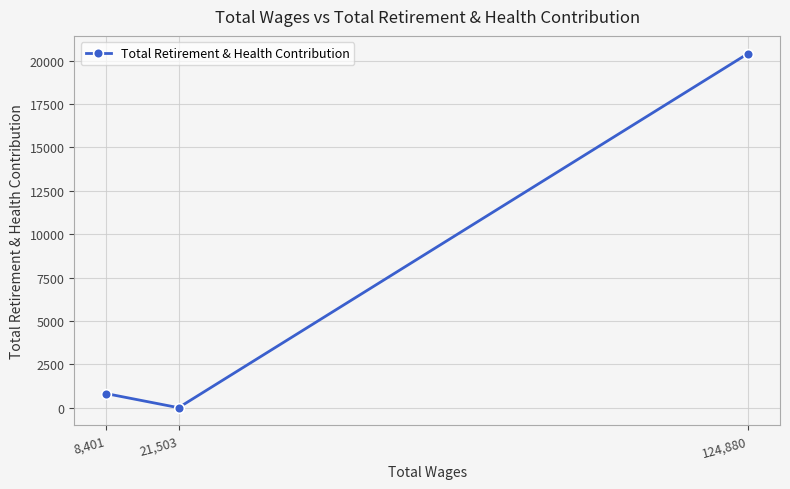

Does the chart have visible grid lines?

Yes